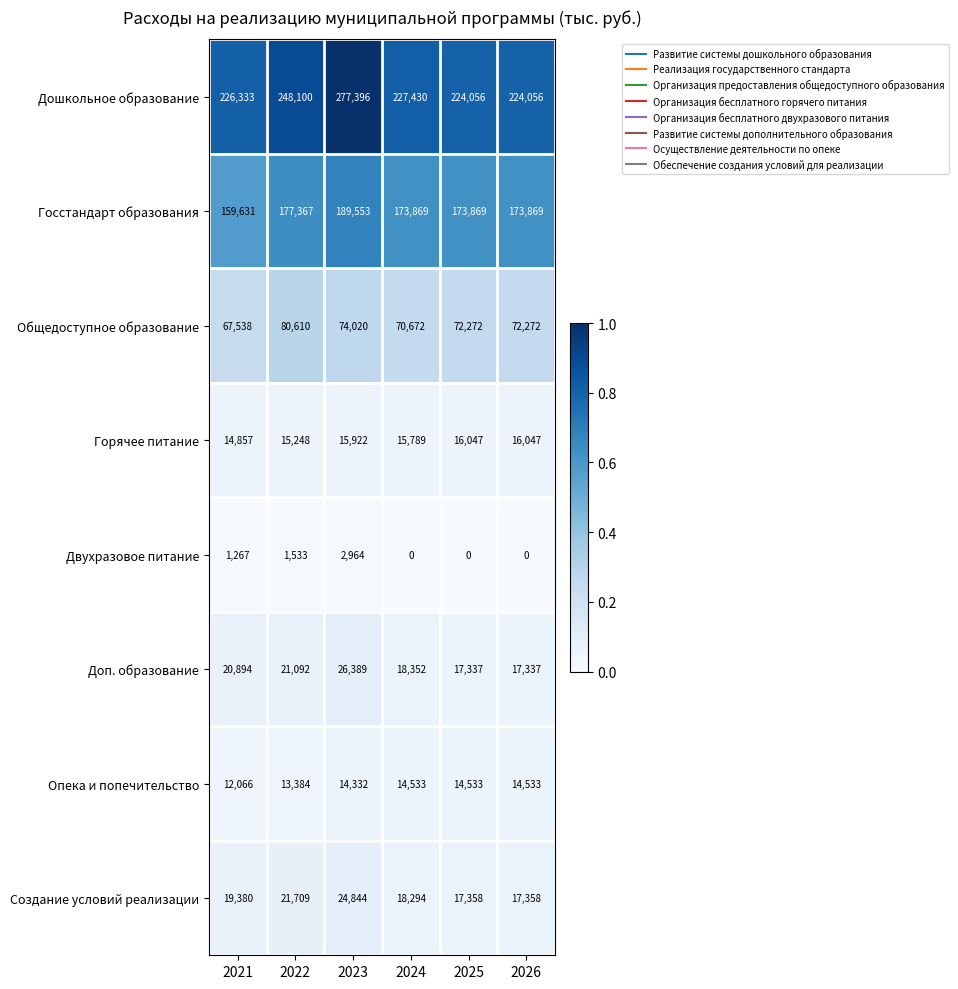

What is the minimum value for Доп. образование?

17337